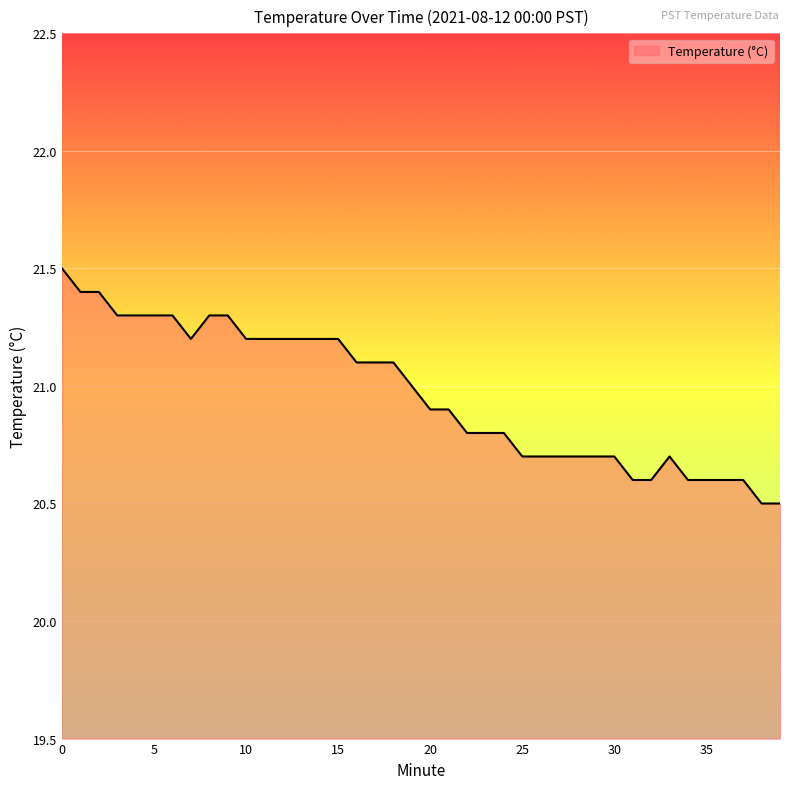

What is the difference between the maximum and minimum values?

1.0